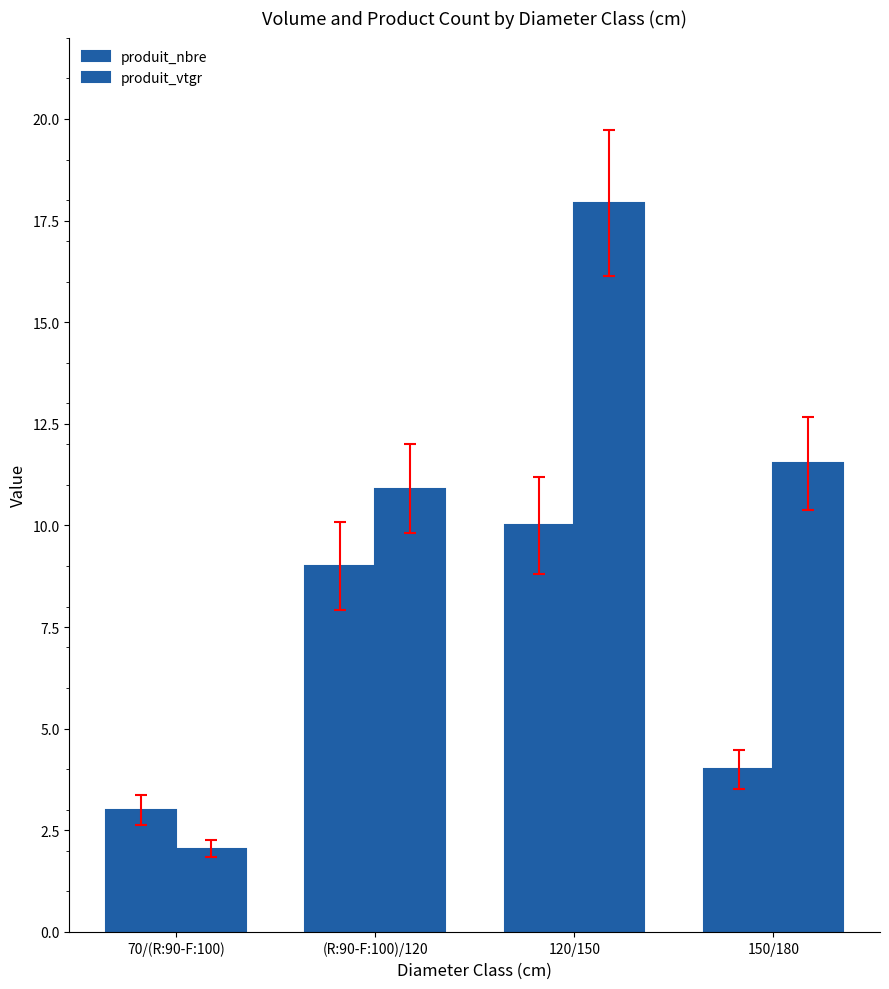

How many bars are there in each group?

2